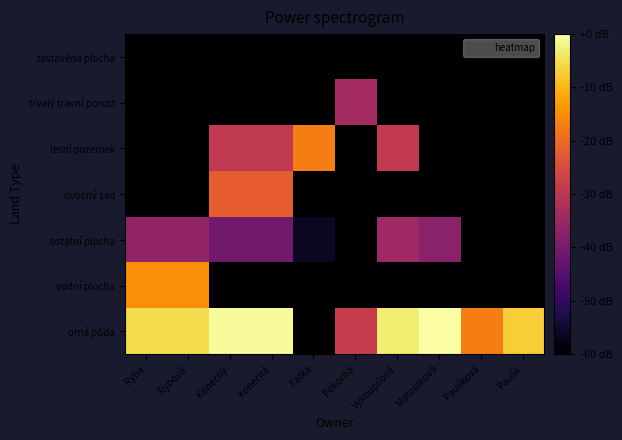

What is the difference between the highest and lowest values at Pokorná?

239.9